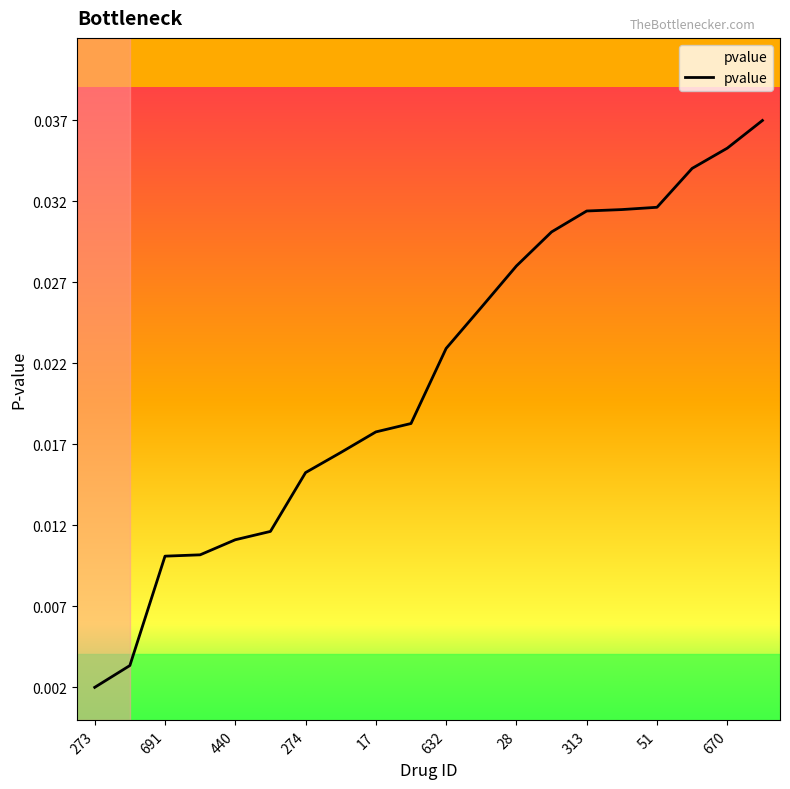

Which category has the lowest value across all series?

273